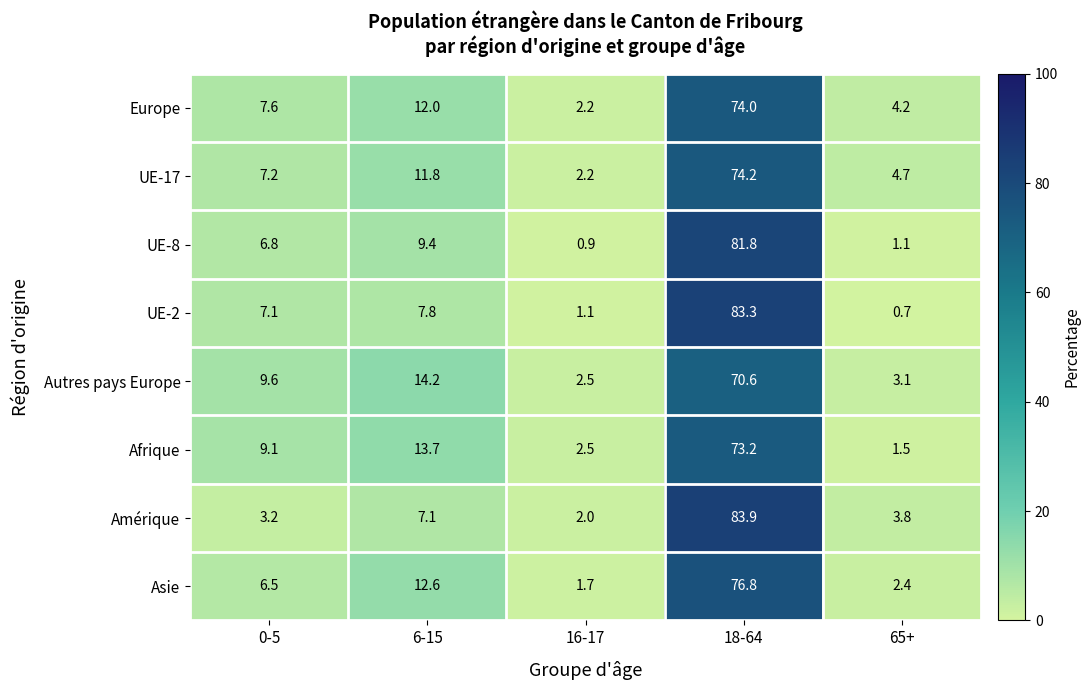

Which label corresponds to the largest value in the chart?

18-64